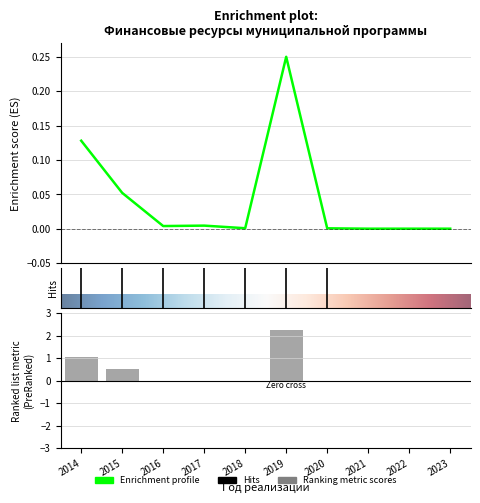

Reading left to right, list all the values displayed in this chart.

Всего: 0.1	0.1	0.0	0.0	0.0	0.2	0.0	0.0	0.0	0.0
Областной бюджет: 1.1	0.5	0.0	0.0	0.0	2.2	0.0	0.0	0.0	0.0